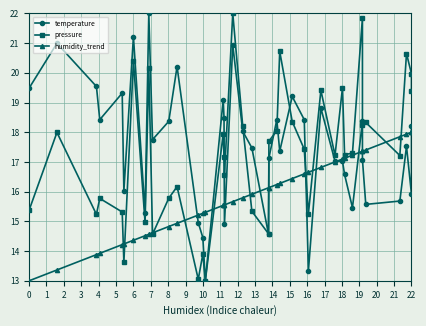

True or false: humidity_trend has a value of 25.4 at 20.

False